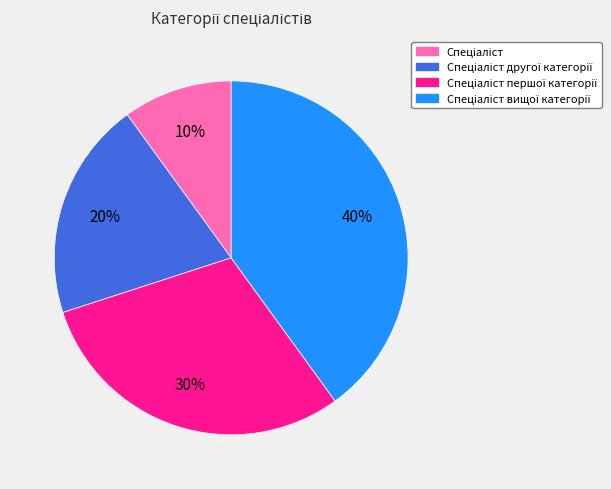

Is there any slice that represents more than half of the pie?

No